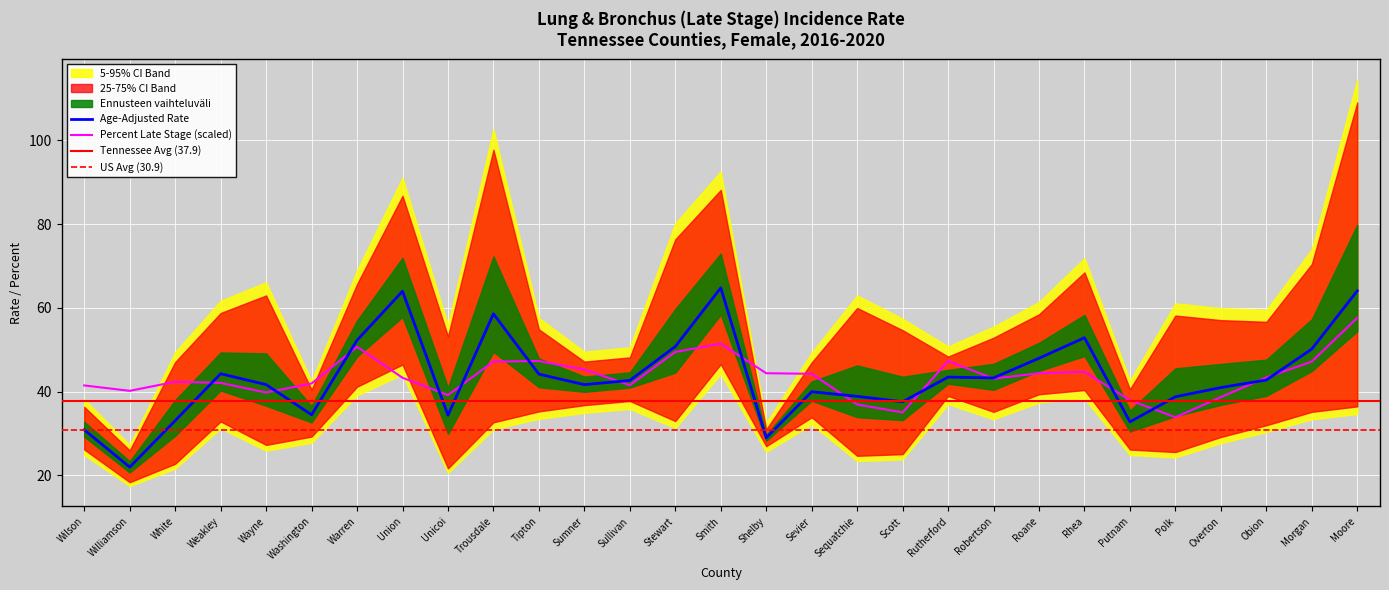

How many intersections are there between Percent Late Stage and Age-Adjusted Rate?

15